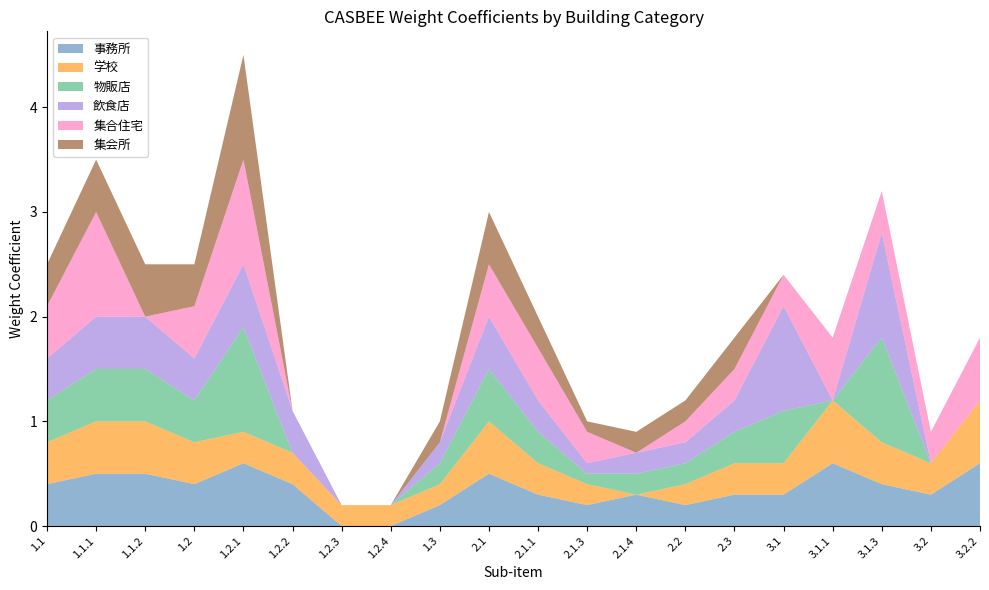

Reading right to left, what are all the values shown in this chart?

事務所: 0.6	0.3	0.4	0.6	0.3	0.3	0.2	0.3	0.2	0.3	0.5	0.2	0.0	0.0	0.4	0.6	0.4	0.5	0.5	0.4
学校: 0.6	0.3	0.4	0.6	0.3	0.3	0.2	0.0	0.2	0.3	0.5	0.2	0.2	0.2	0.3	0.3	0.4	0.5	0.5	0.4
物販店: 0.0	0.0	1.0	0.0	0.5	0.3	0.2	0.2	0.1	0.3	0.5	0.2	0.0	0.0	0.0	1.0	0.4	0.5	0.5	0.4
飲食店: 0.0	0.0	1.0	0.0	1.0	0.3	0.2	0.2	0.1	0.3	0.5	0.2	0.0	0.0	0.4	0.6	0.4	0.5	0.5	0.4
集合住宅: 0.6	0.3	0.4	0.6	0.3	0.3	0.2	0.0	0.3	0.5	0.5	0.0	0.0	0.0	0.0	1.0	0.5	0.0	1.0	0.5
集会所: 0.0	0.0	0.0	0.0	0.0	0.3	0.2	0.2	0.1	0.3	0.5	0.2	0.0	0.0	0.0	1.0	0.4	0.5	0.5	0.4